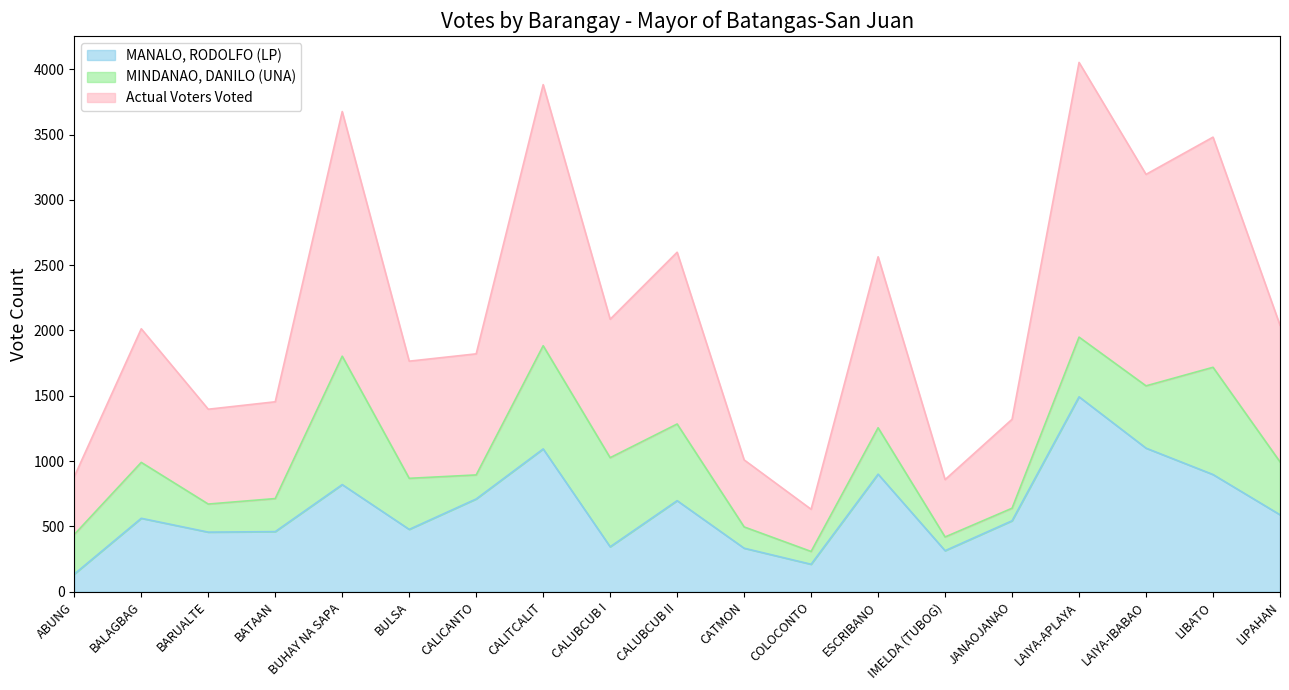

Does the chart display data point markers on the line(s)?

No